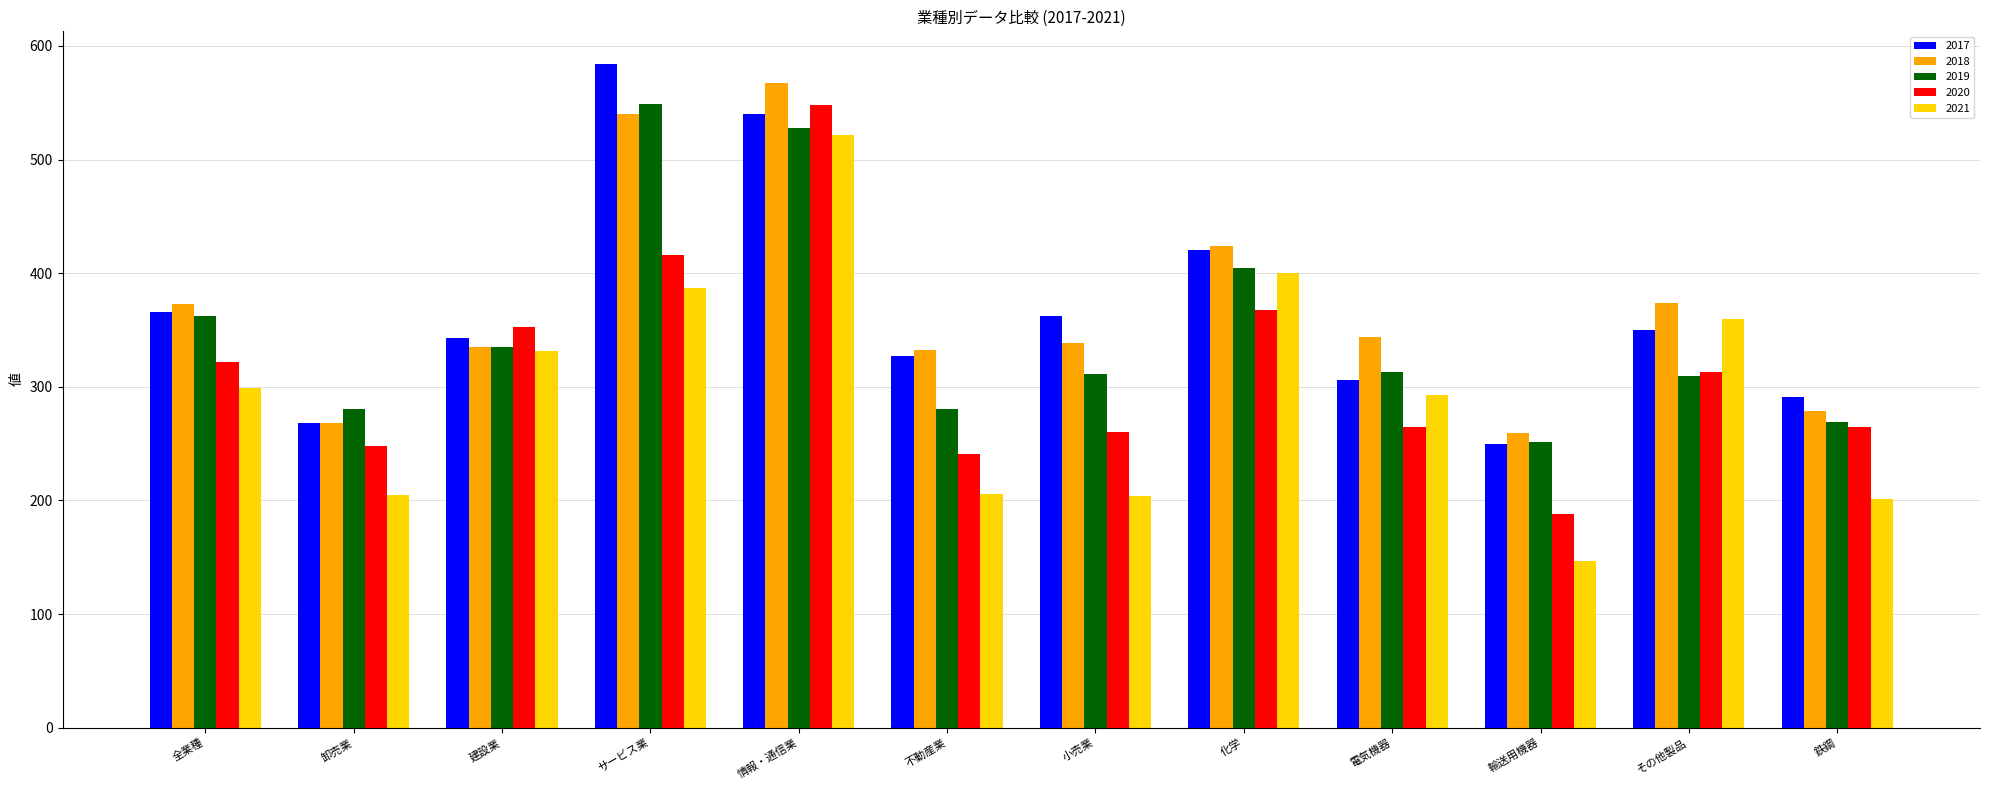

What is the total value across all series at 化学?

2016.6